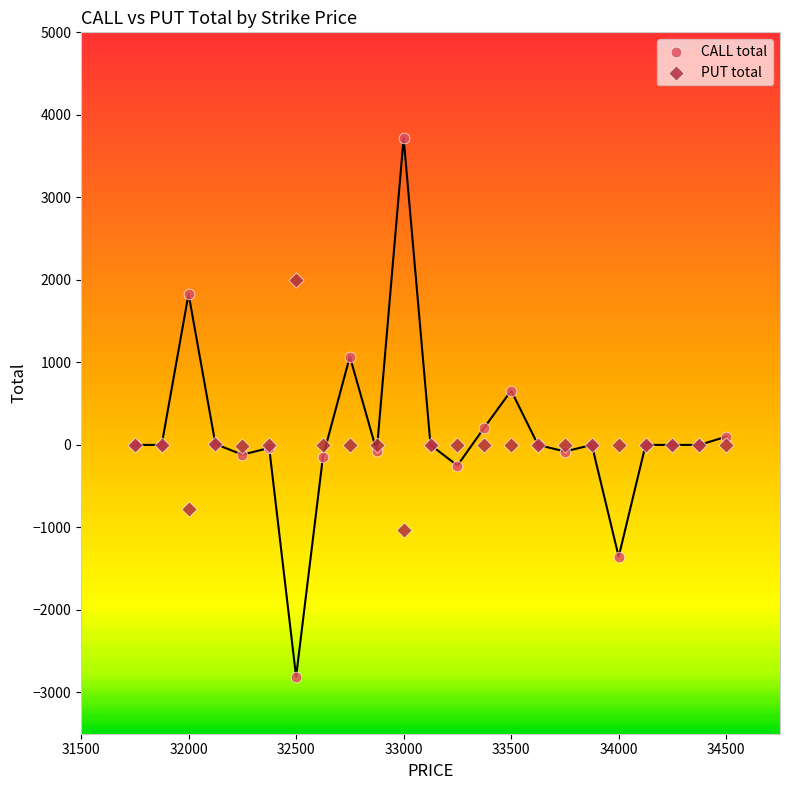

What is the X range (max minus min) for the scatter plot?

2750